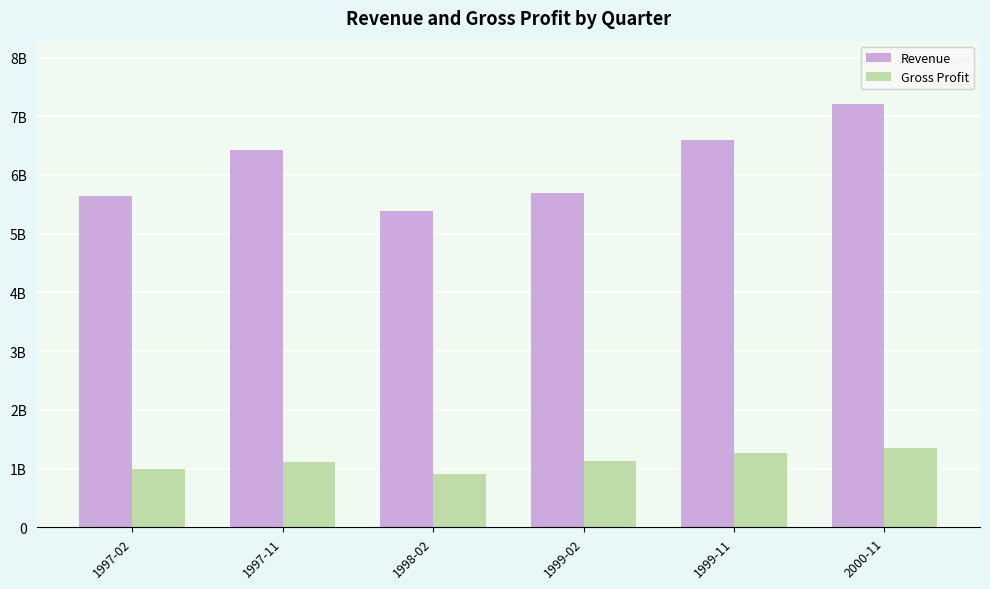

Which series has the largest total across all categories?

Revenue